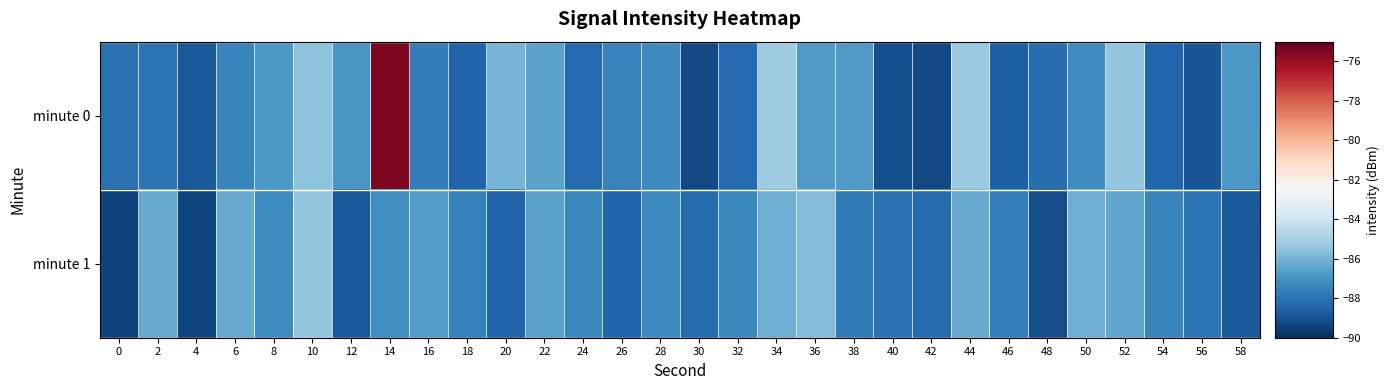

At 40, list the series in order from smallest to largest.

minute 0, minute 1